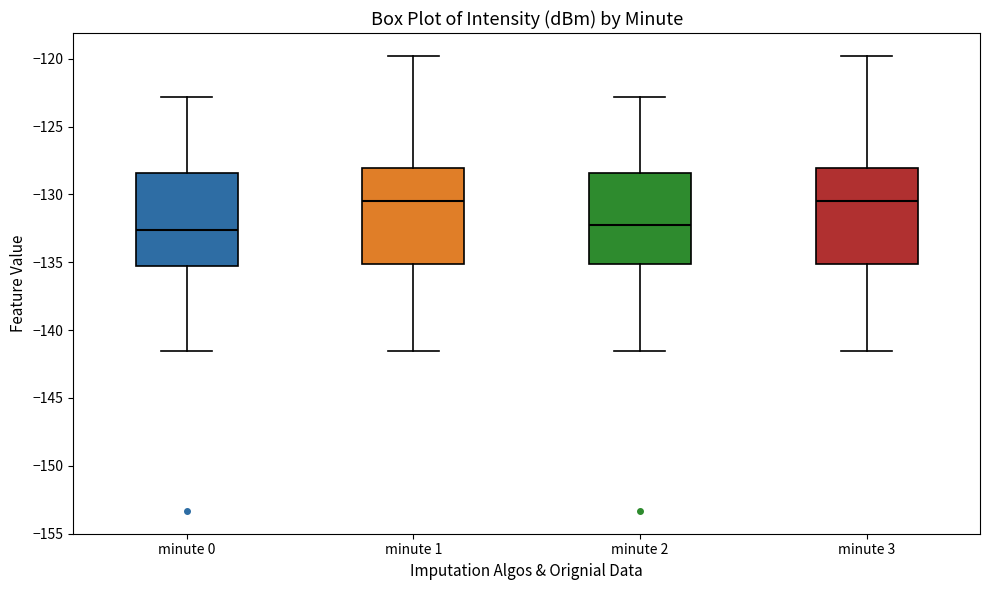

Where does the lower whisker of the box for minute 1 end on the y-axis? The values are not printed on the chart, so give them approximately, as read against the axis.

-141.5